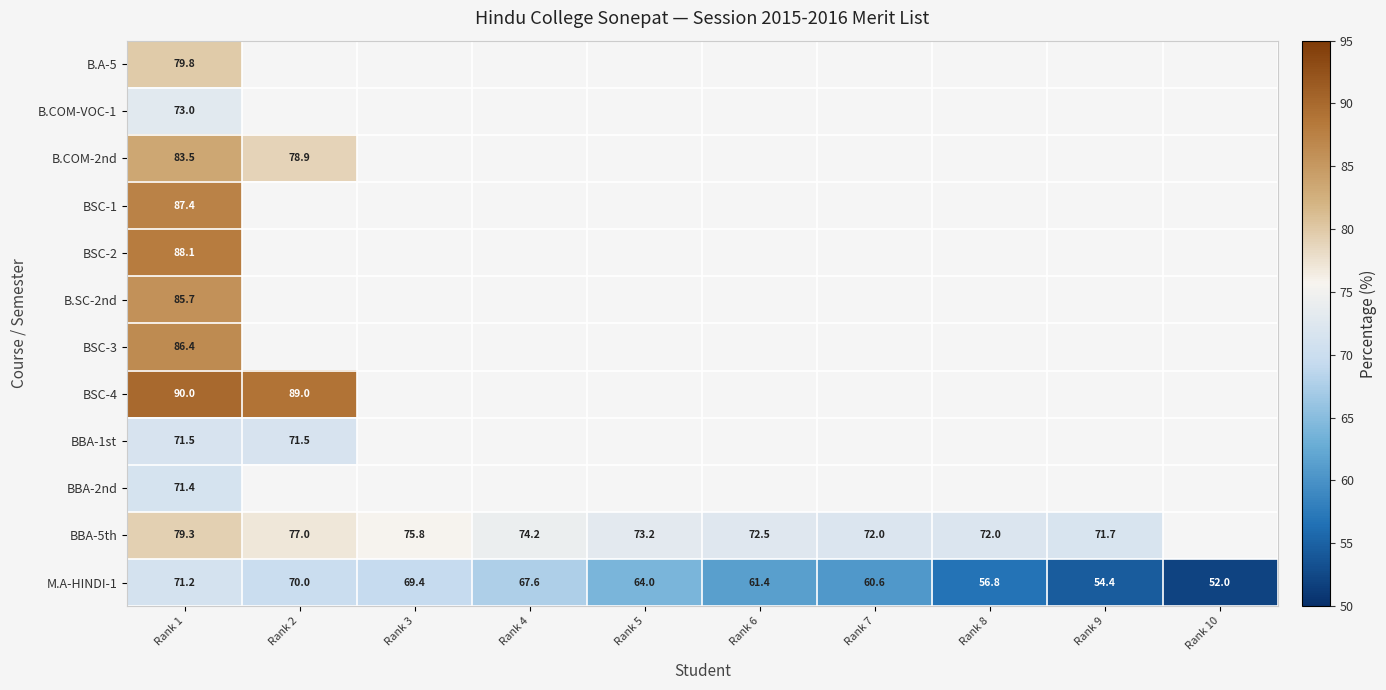

Which category has the highest value across all series?

Rank 1